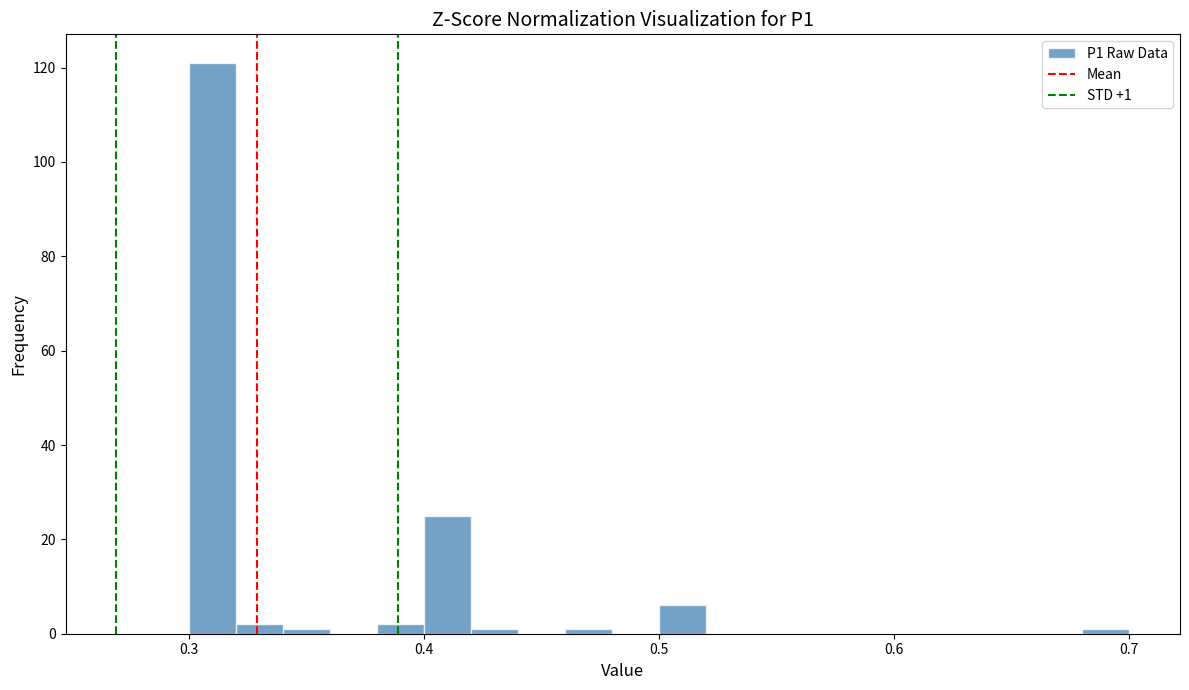

Around what value on the x-axis is the tallest bar? Give the approximate position of its centre, as read against the axis.

0.31